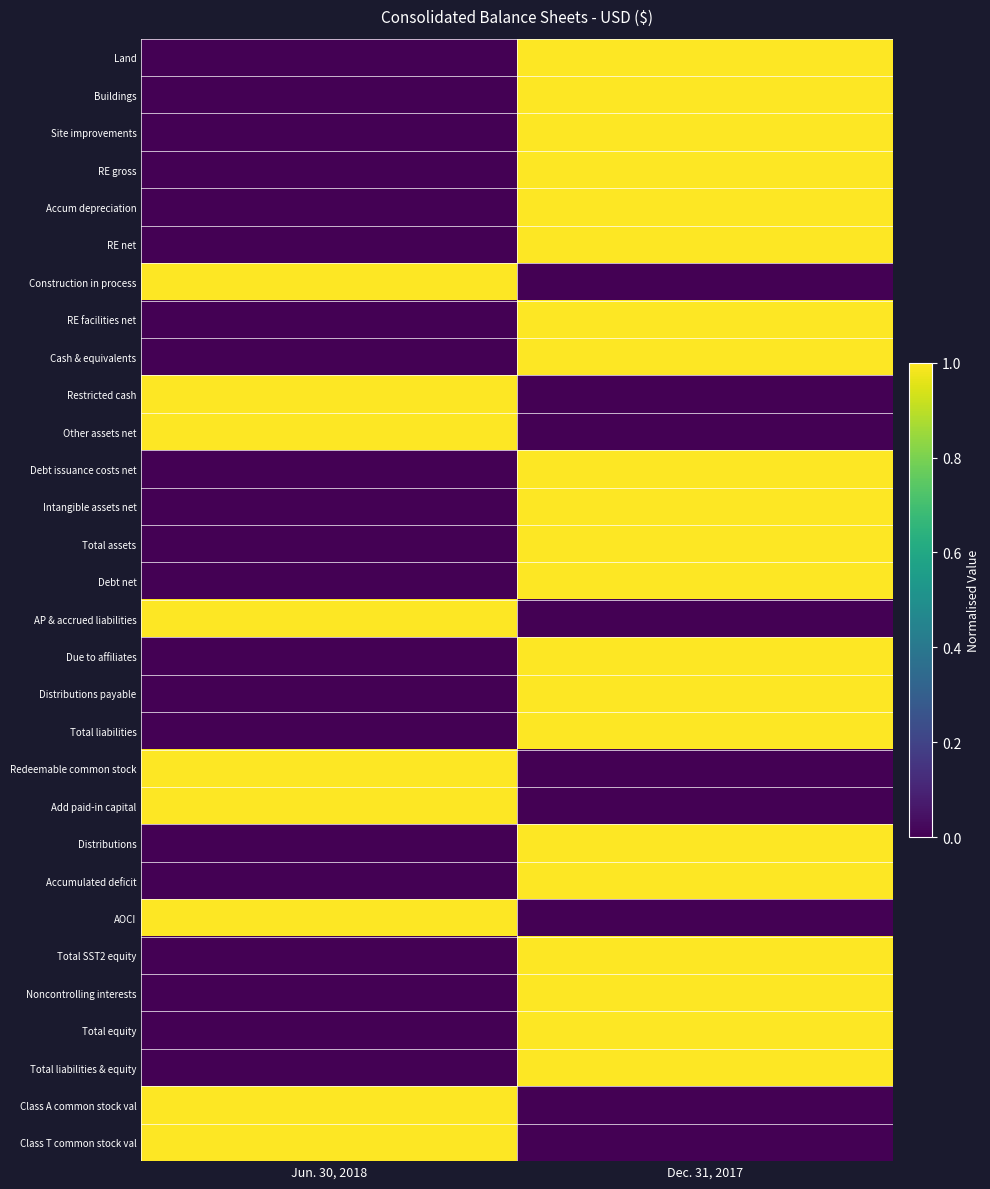

Which series has the largest total across all categories?

Land